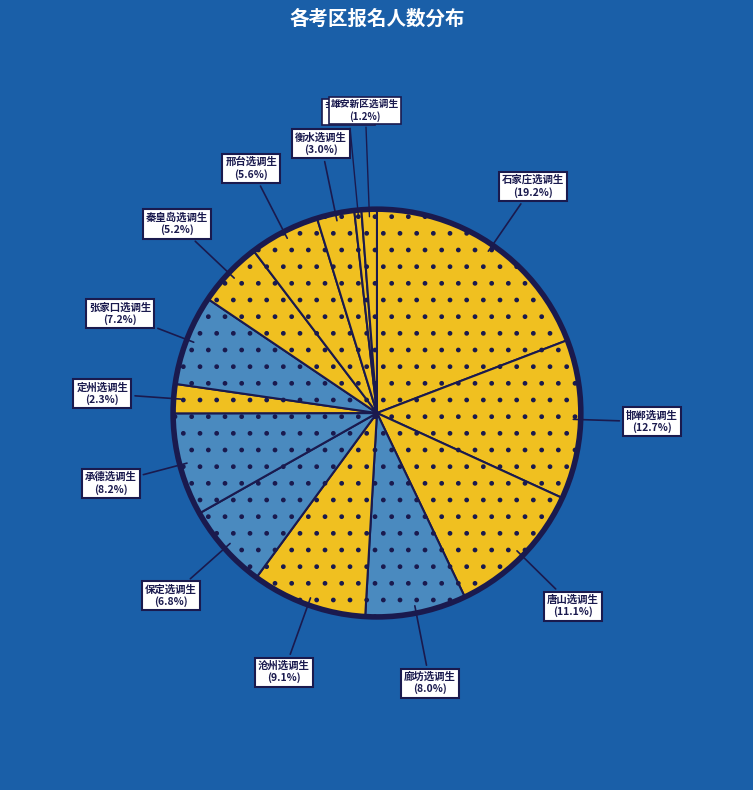

Is 廊坊选调生 the majority of the pie?

No